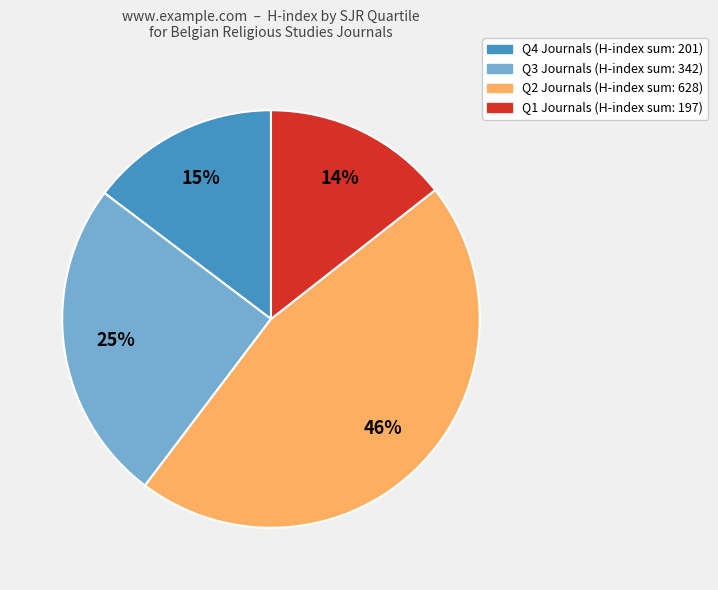

Is there any slice that represents more than half of the pie?

No